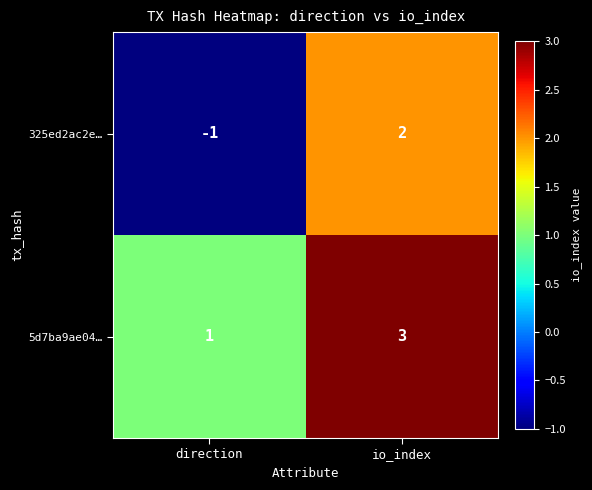

At io_index, list the series in order from smallest to largest.

325ed2ac2e…, 5d7ba9ae04…